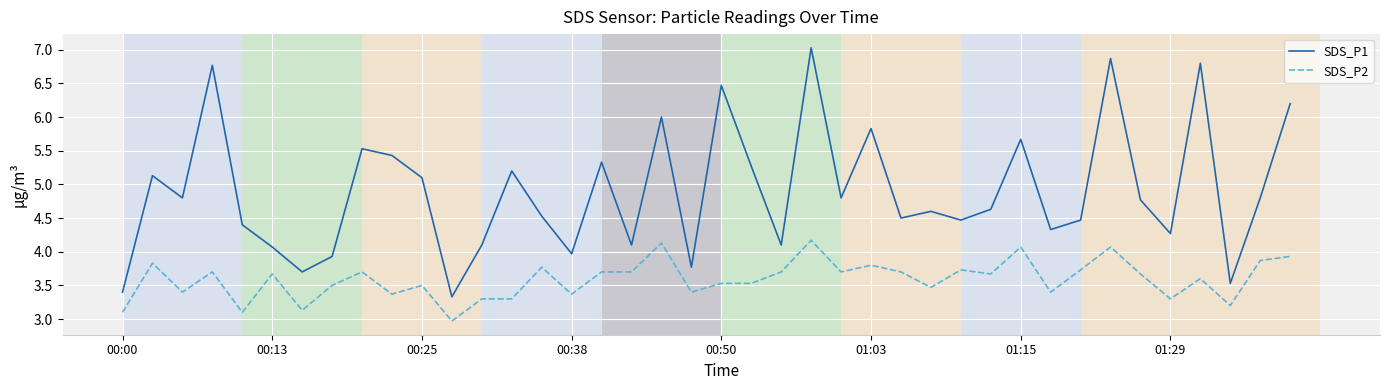

List the series in order of their peak value, lowest first.

SDS_P2, SDS_P1